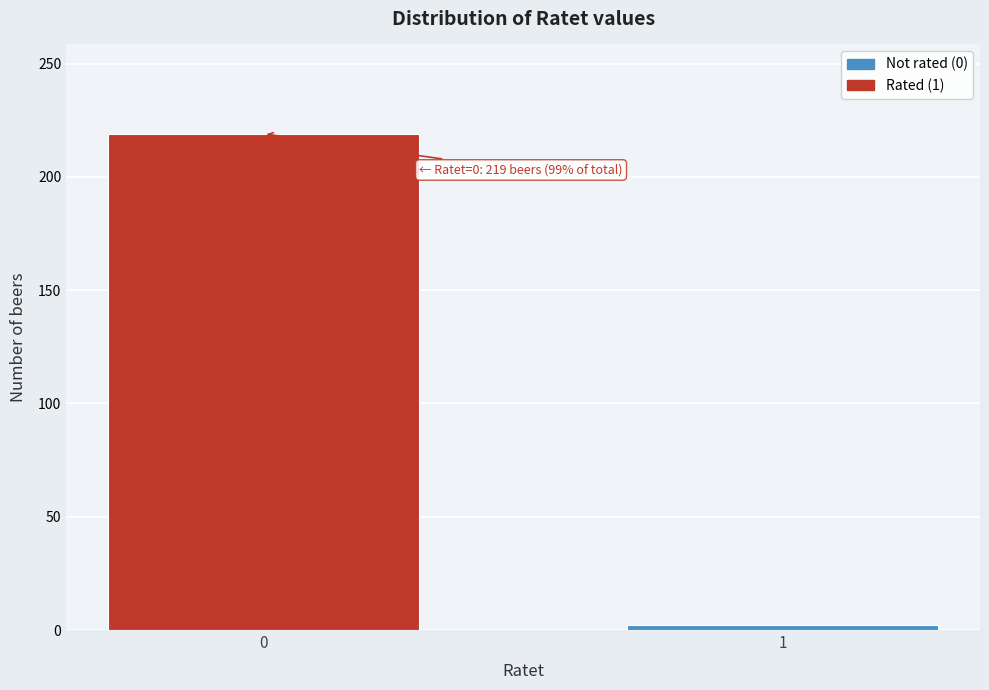

Reading left to right, extract all data points from this chart.

0=219	1=2